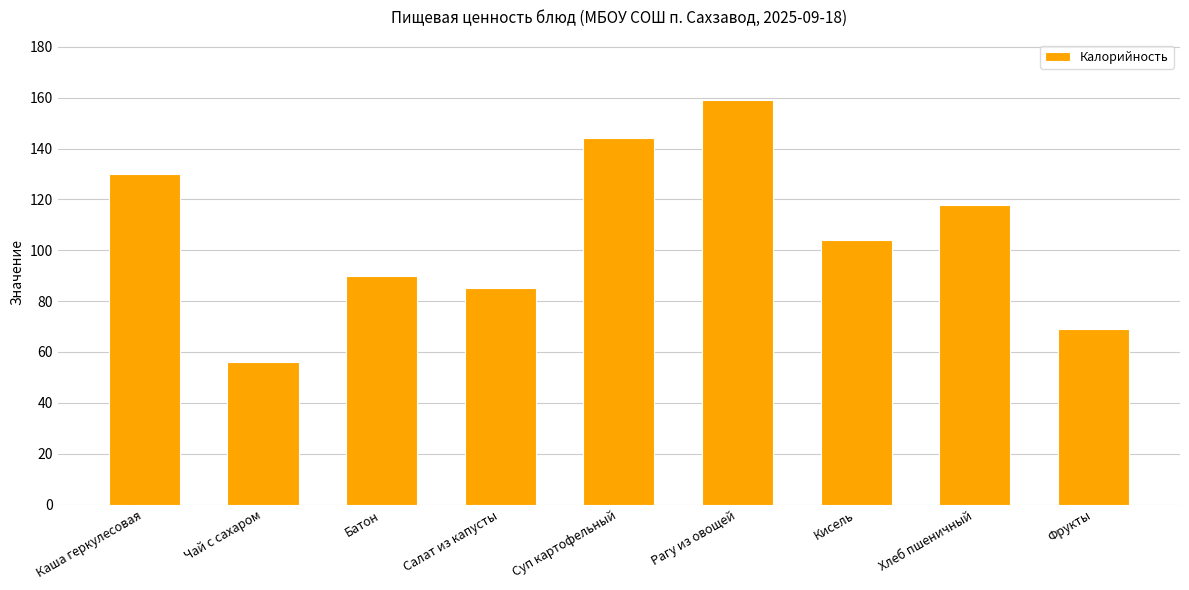

Reading left to right, extract all data points from this chart.

130	56	90	85	144	159	104	118	69